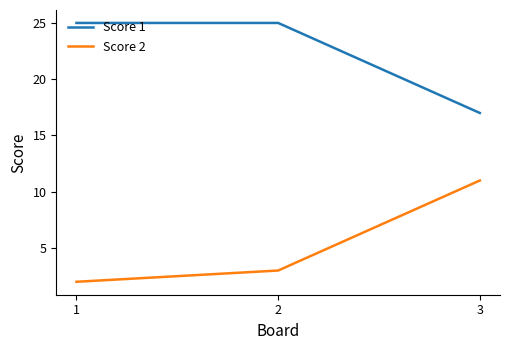

Reading left to right, list all the values displayed in this chart.

Score 1: 1=25	2=25	3=17
Score 2: 1=2	2=3	3=11